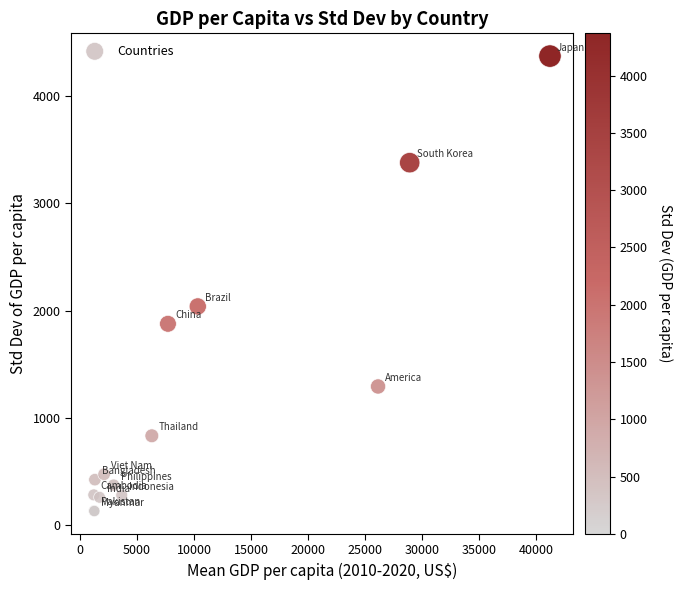

What Y value in the scatter plot is closest to 2251?

2038.0